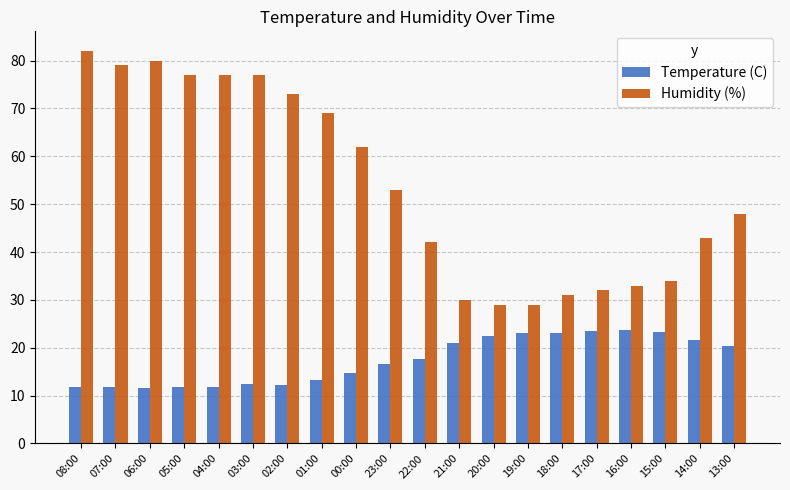

What is the difference between the second highest and minimum values in the Humidity (%) series?

51.0